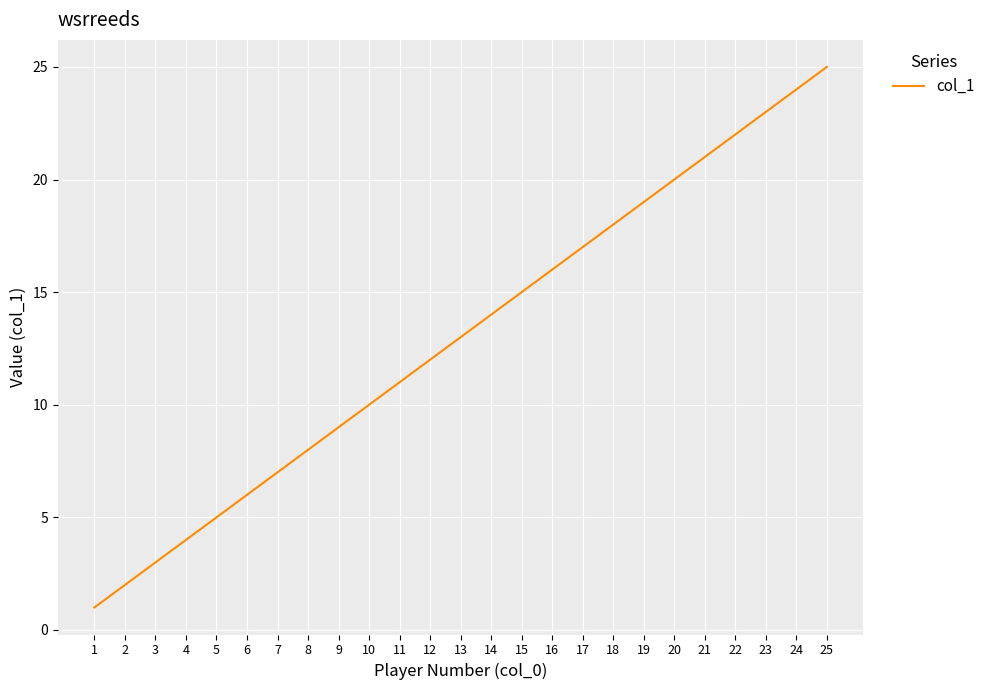

What is the ratio of the value at 3 to the value at 2?

1.5